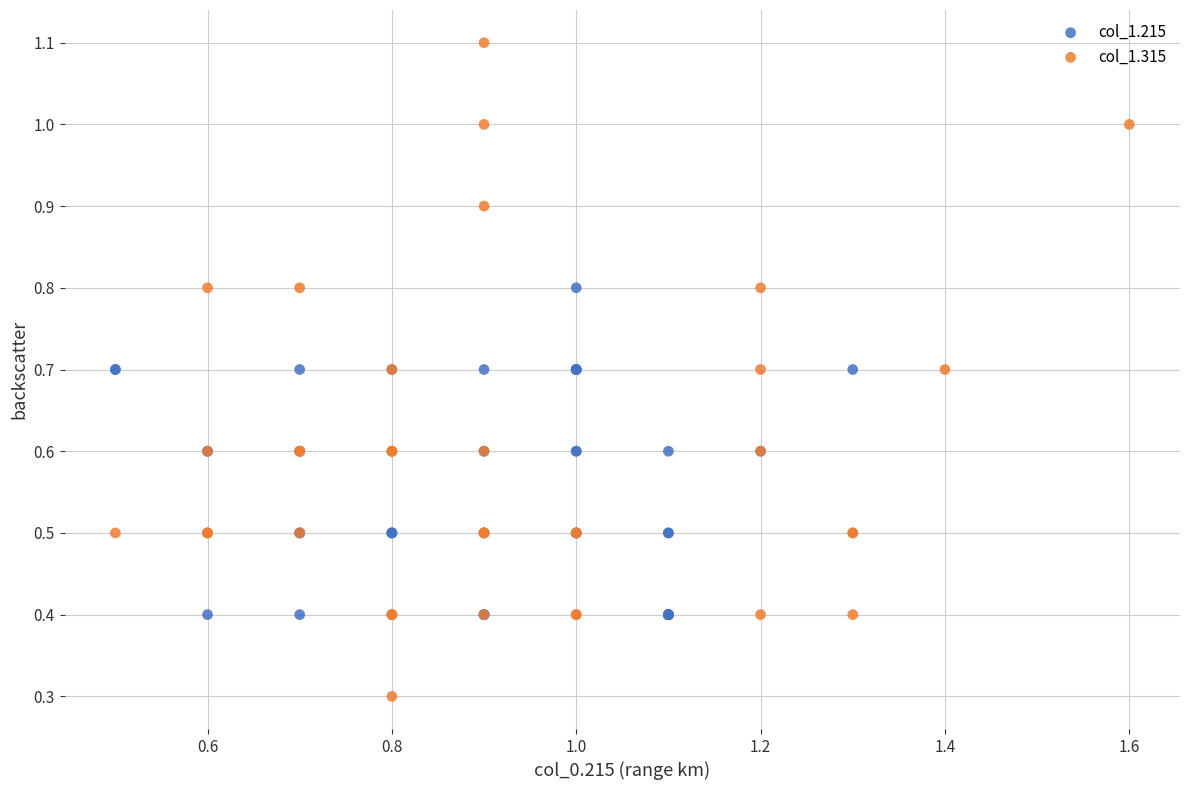

Which series reaches the minimum Y coordinate?

col_1.315